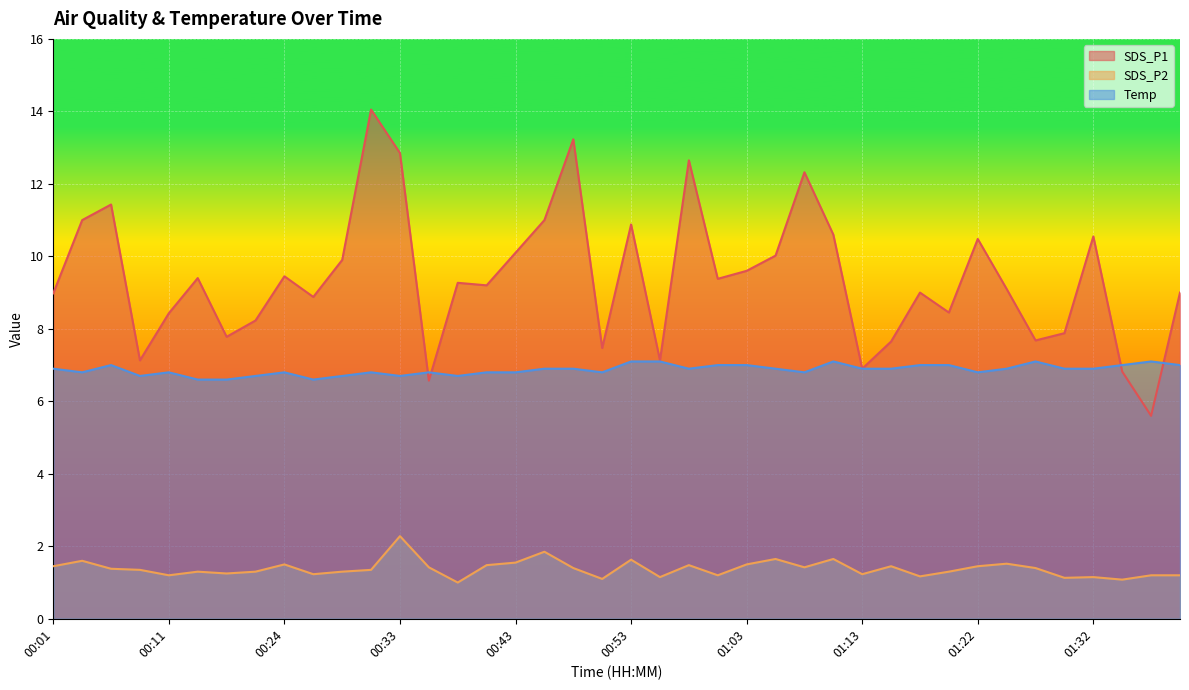

True or false: SDS_P1 has a value of 15.0 at 00:01.

False